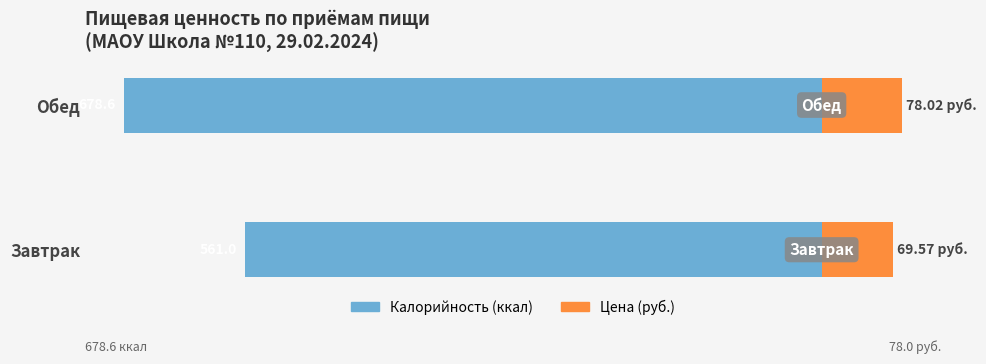

How many data points in Цена (руб.) are above 78?

1